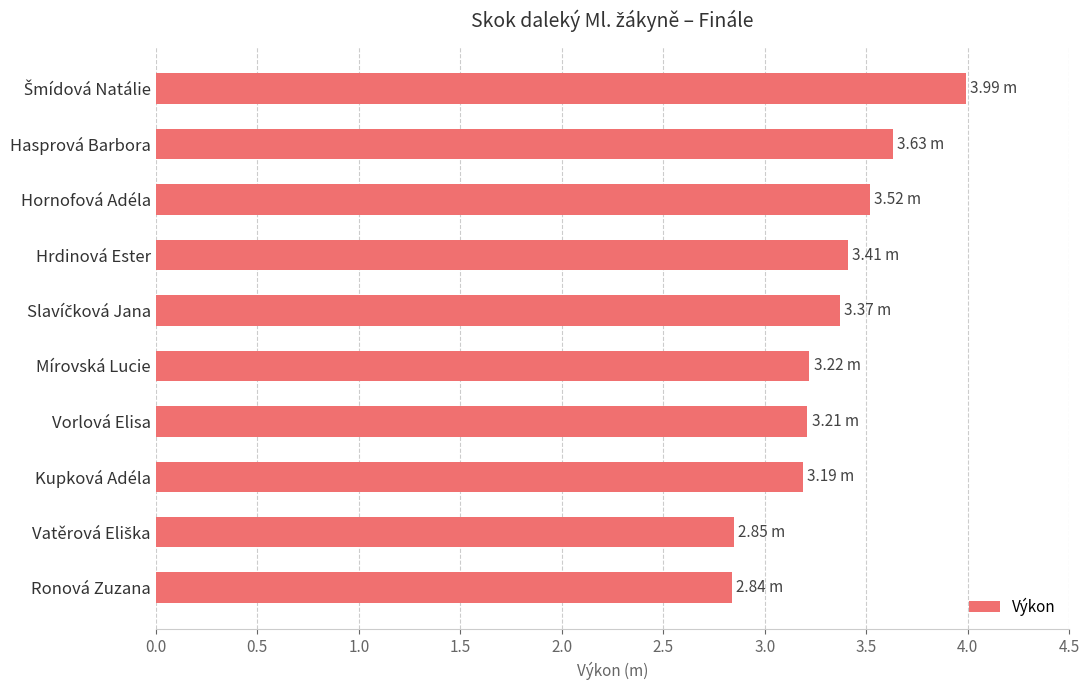

What is the minimum value shown in the chart?

2.8